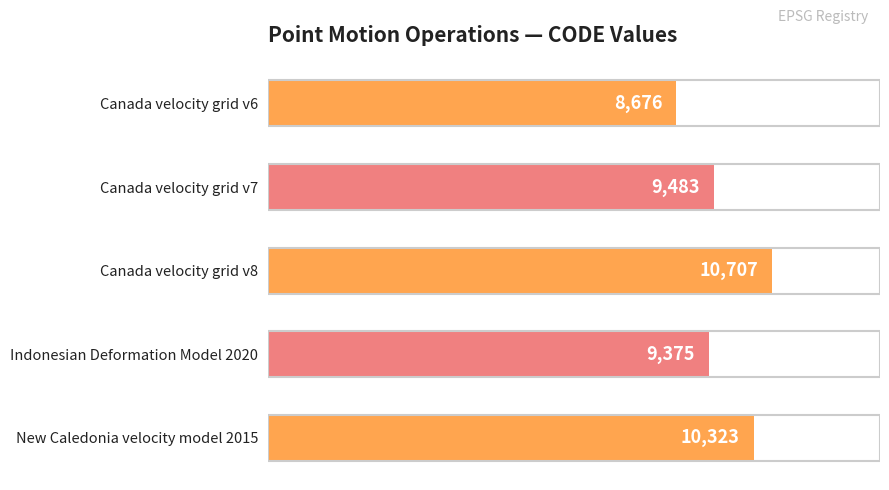

What is the difference between the maximum and minimum values?

2031